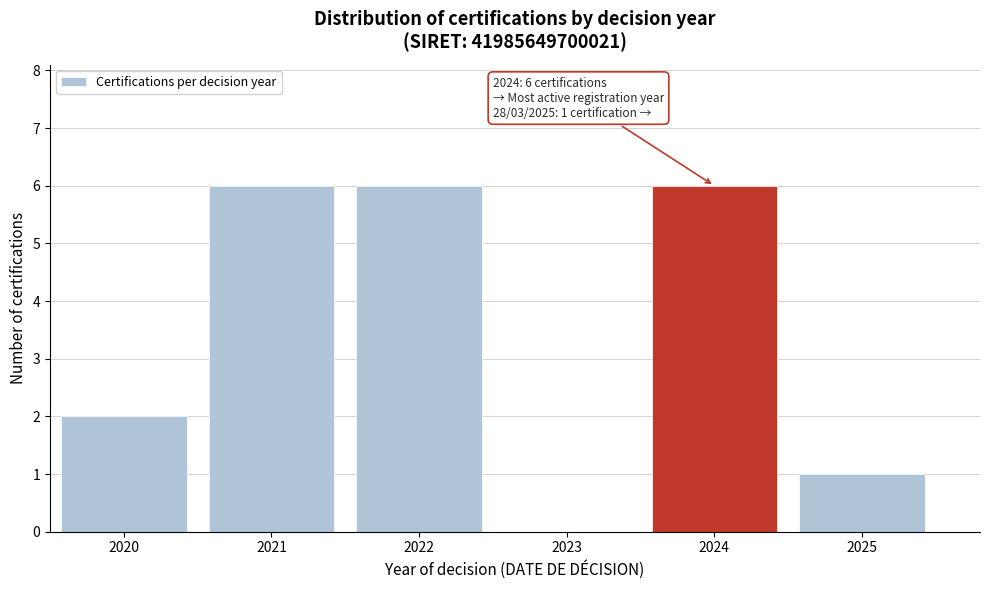

Reading left to right, transcribe all the data shown in this chart.

2020=2	2021=6	2022=6	2023=0	2024=6	2025=1